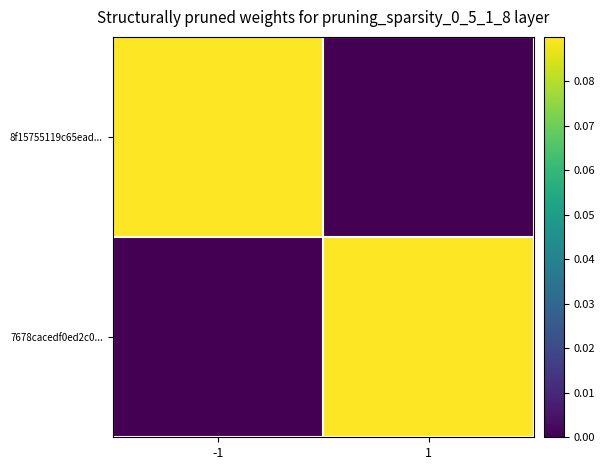

What is the sum of all 8f15755119c65ead... values?

0.1